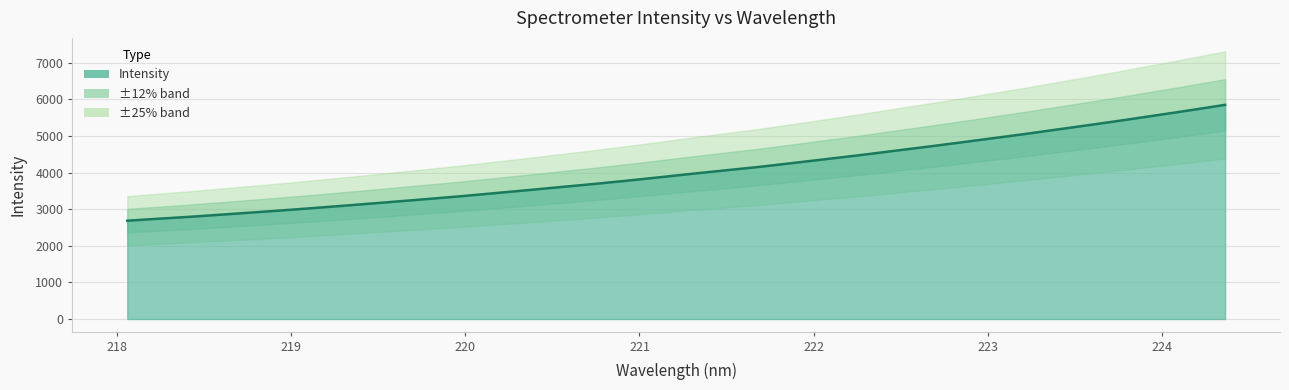

What position from the right is 223.0264?

8